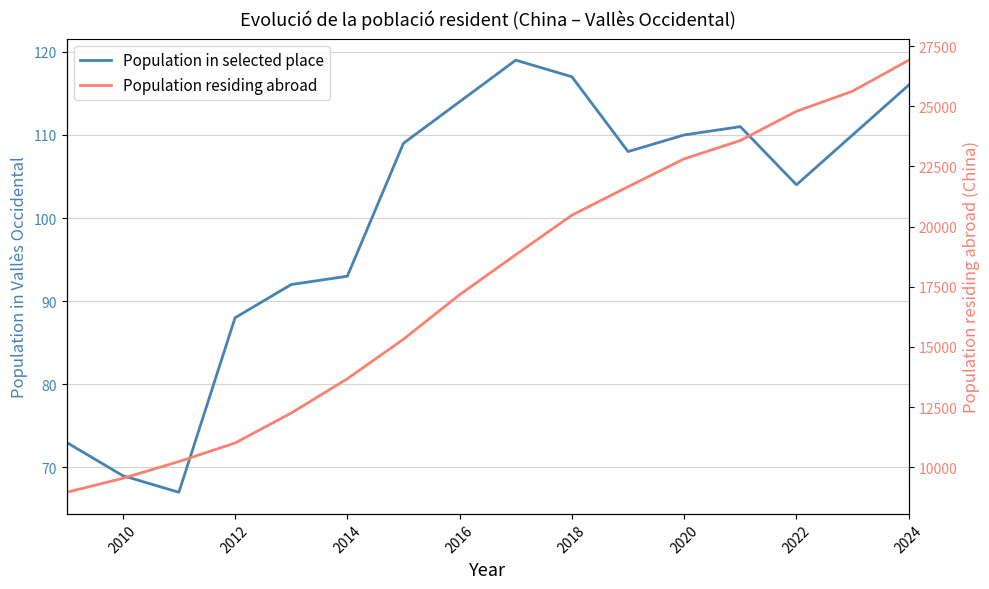

What is the average value of the Population in selected place series?

100